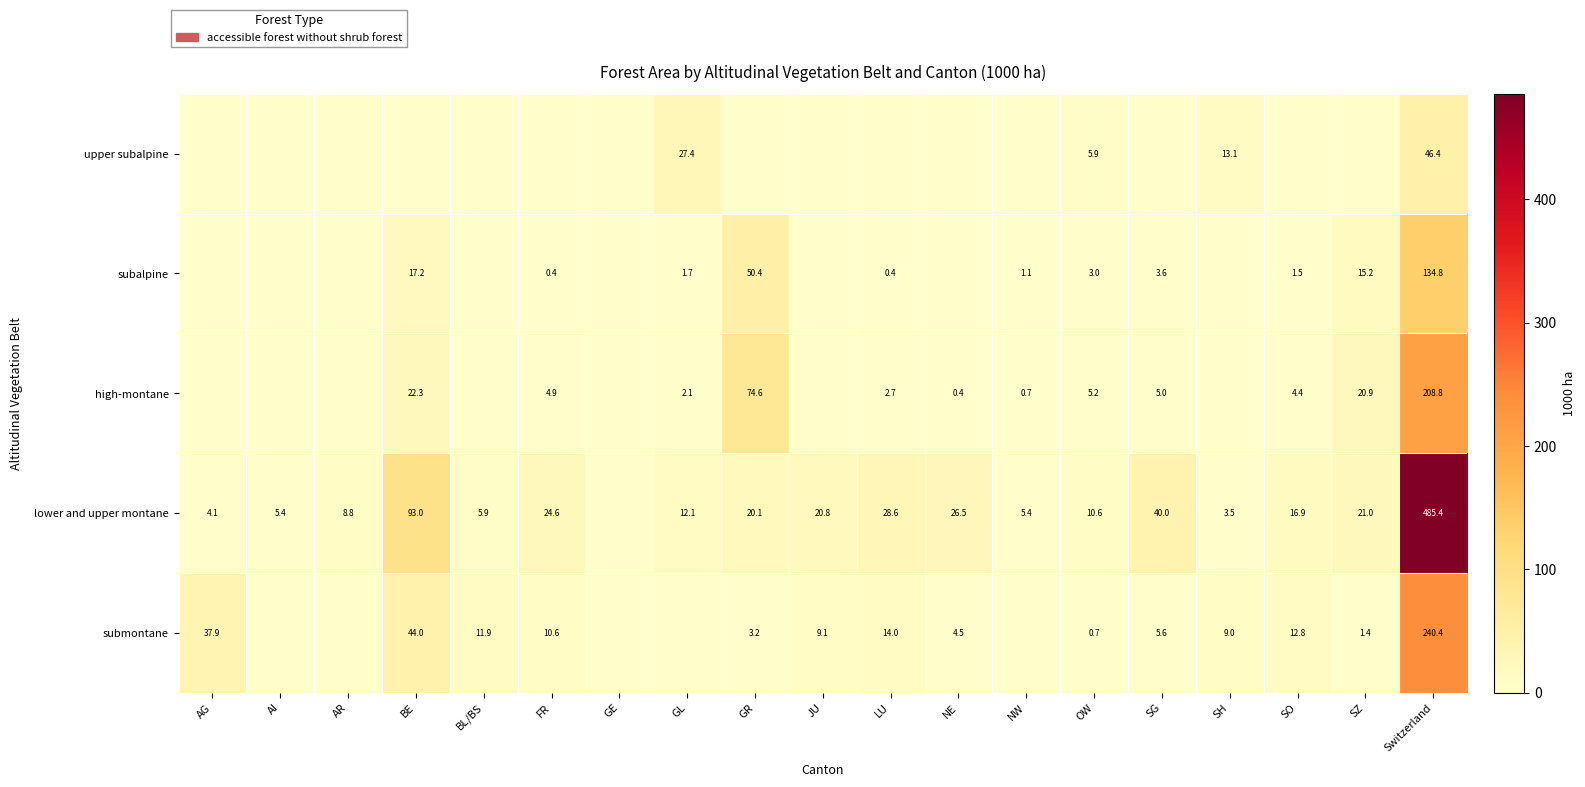

Is it true that upper subalpine equals 78.6 at Switzerland?

False